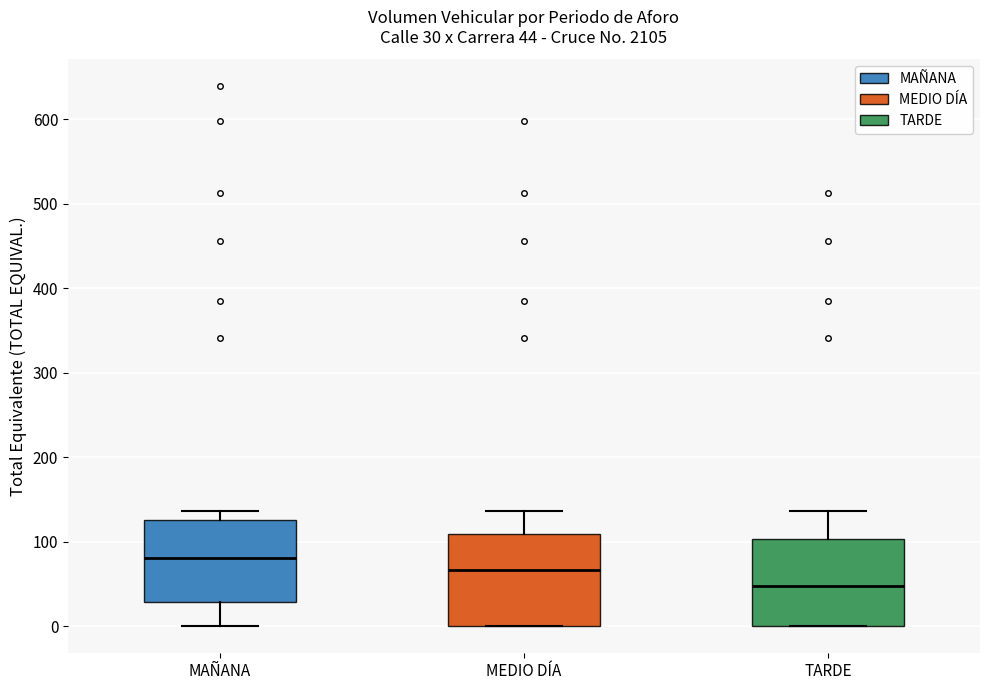

Which box's median line is the highest?

MAÑANA